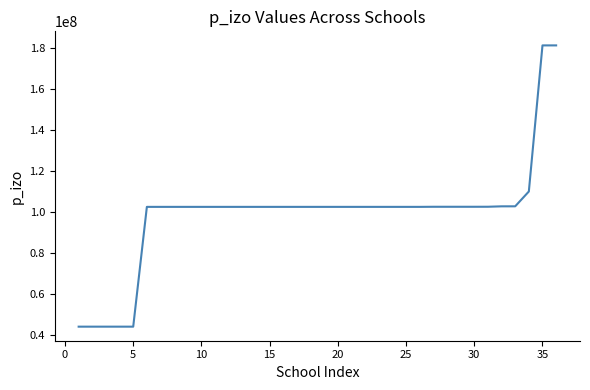

What is the maximum value shown in the chart?

181096081